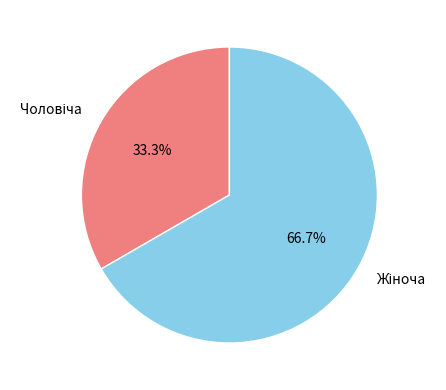

Does any single category account for the majority?

Yes